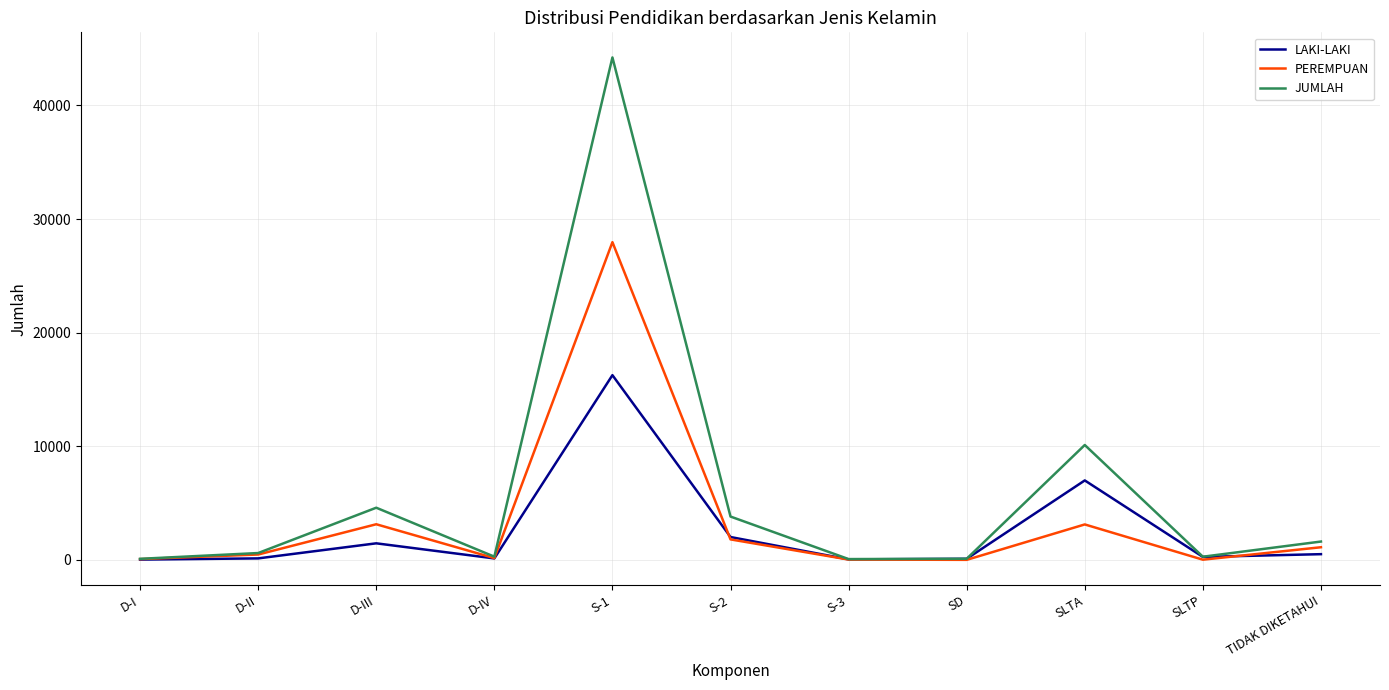

How many lines are shown in the chart?

3